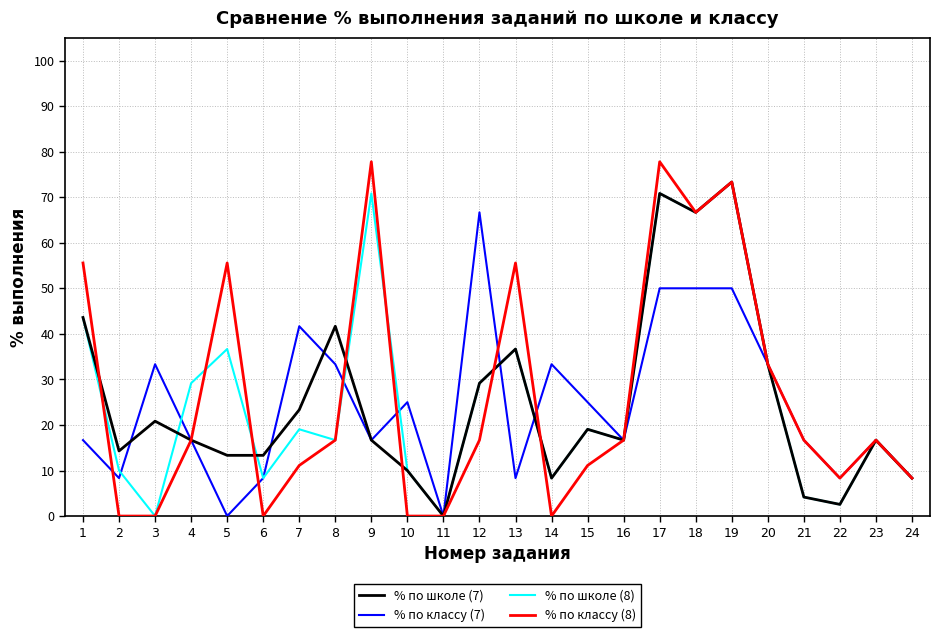

Which category has the highest value in the % по школе (7) series?

19